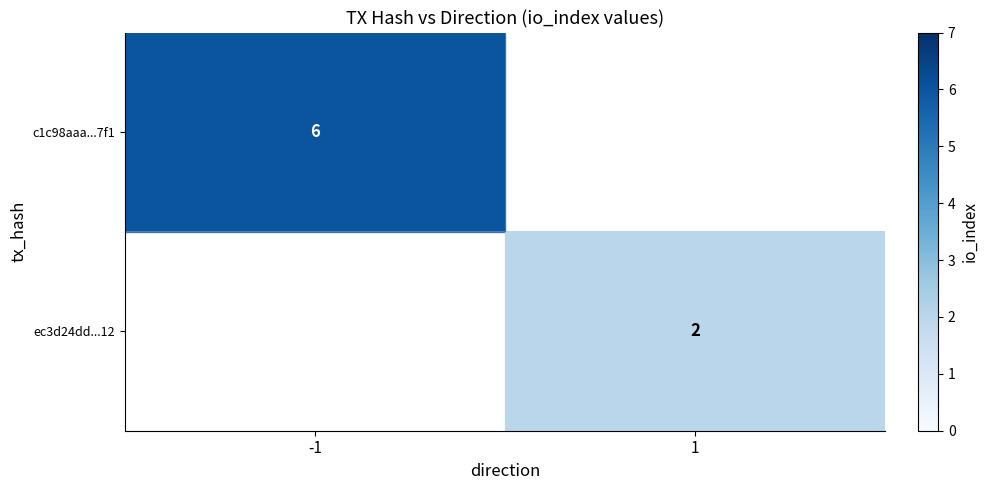

List the labels in order of ec3d24dd...12 value, smallest first.

-1, 1